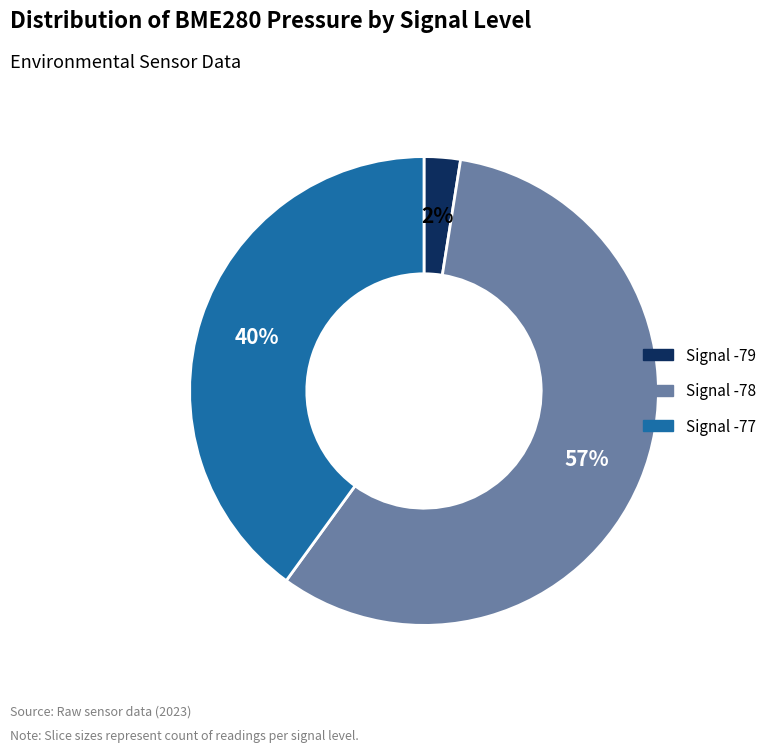

Is the sum of Signal -77 and Signal -79 greater than half?

No